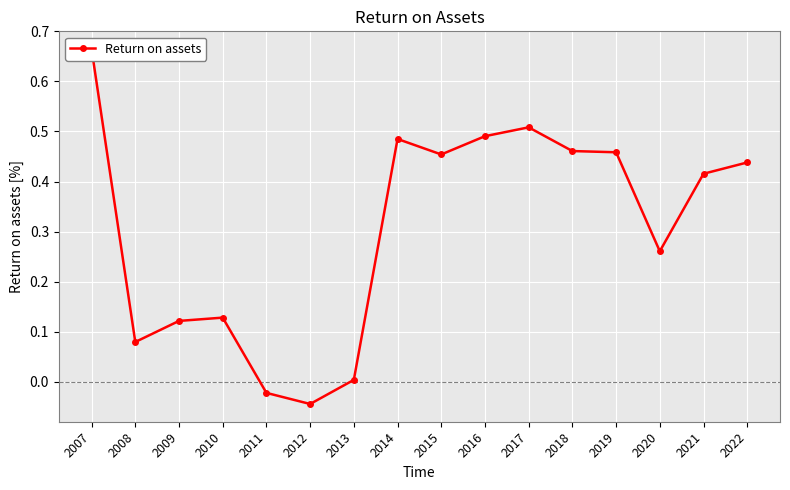

Does the chart display data point markers on the line(s)?

Yes